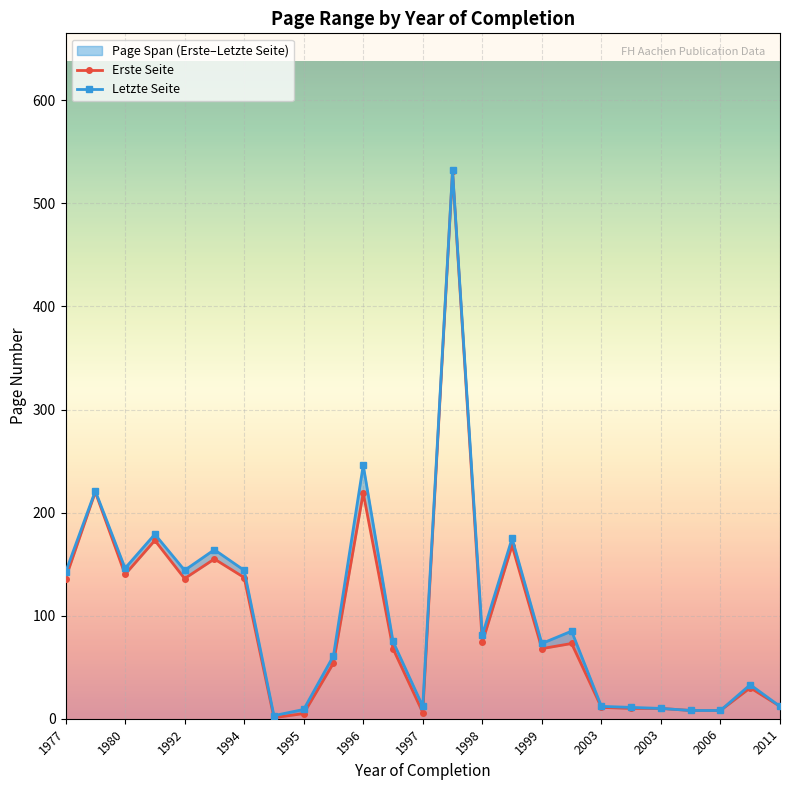

True or false: Erste Seite has a value of 220 at 1978.

True